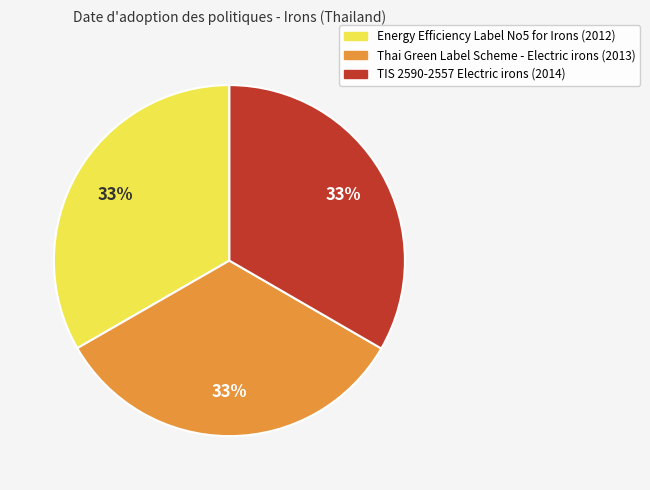

Approximately how many times larger is the value at TIS 2590-2557 Electric irons (2014) compared to Energy Efficiency Label No5 for Irons (2012)?

1.0